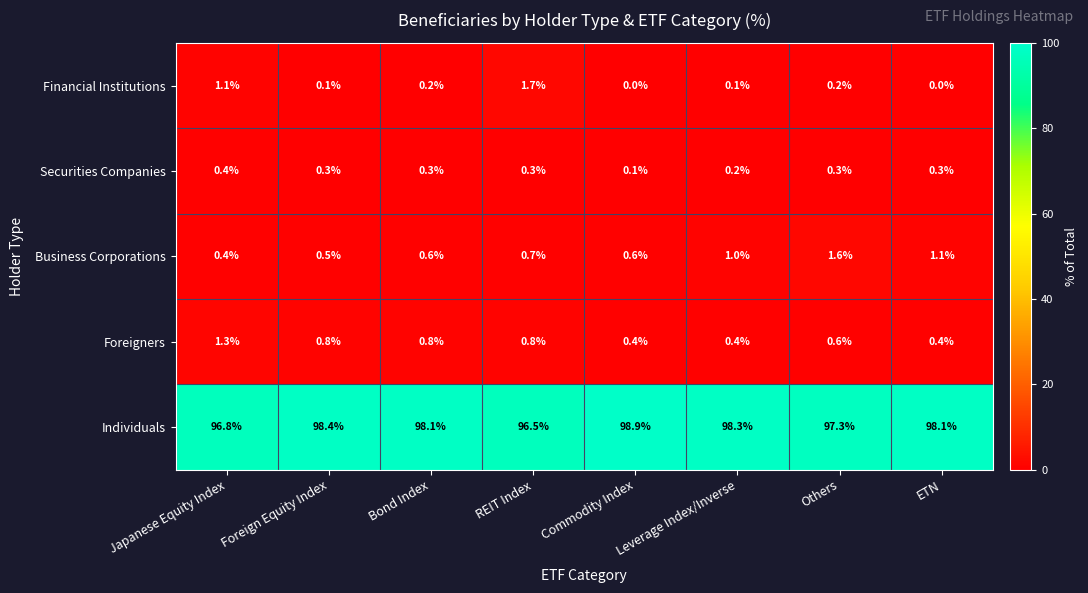

The value of Foreigners at REIT Index is 0.8. True or false?

True